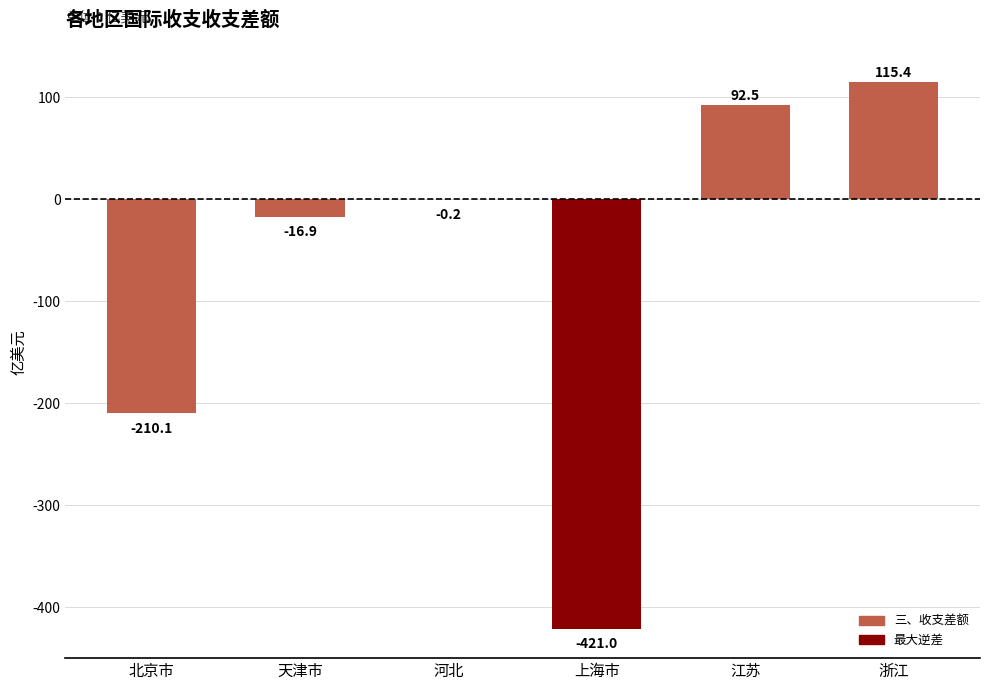

Which has a higher value, 上海市 or 河北?

河北